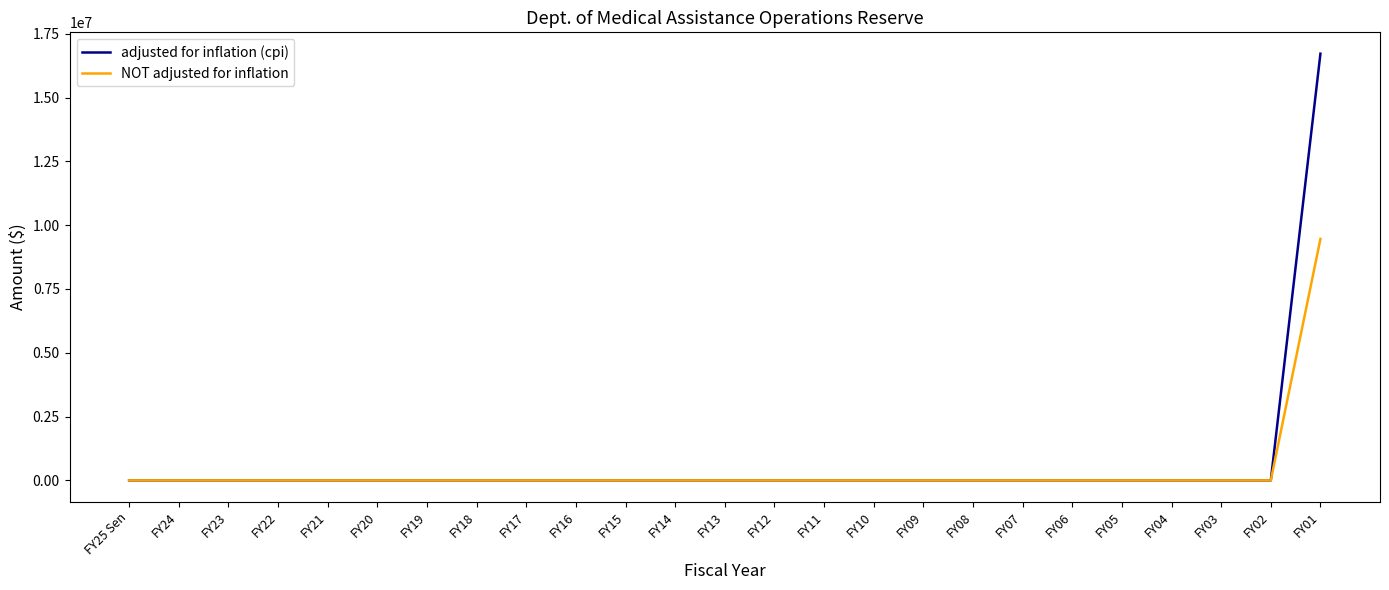

What position from the left is FY19?

7